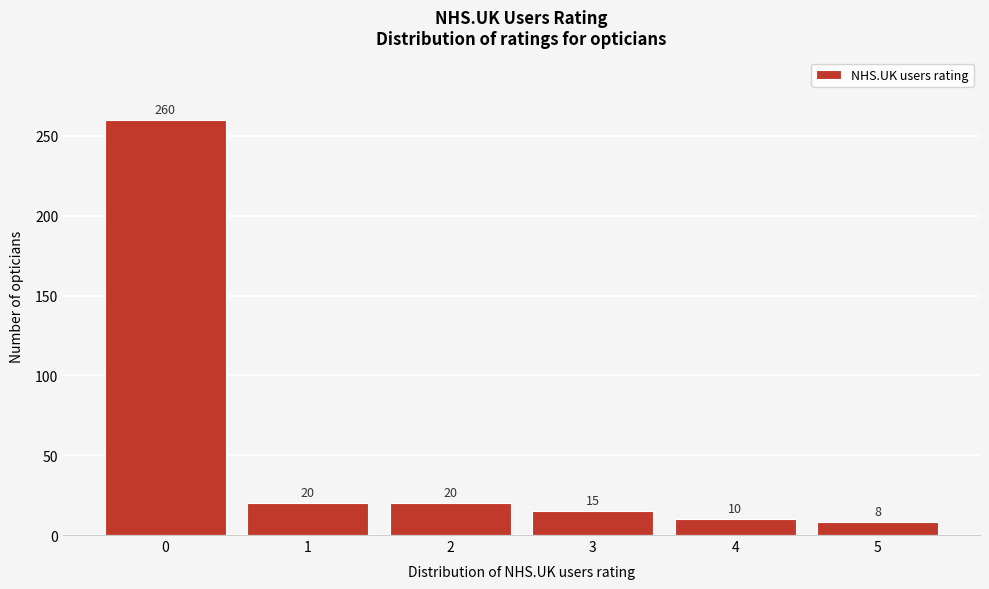

Reading left to right, list all the values displayed in this chart.

0=260	1=20	2=20	3=15	4=10	5=8